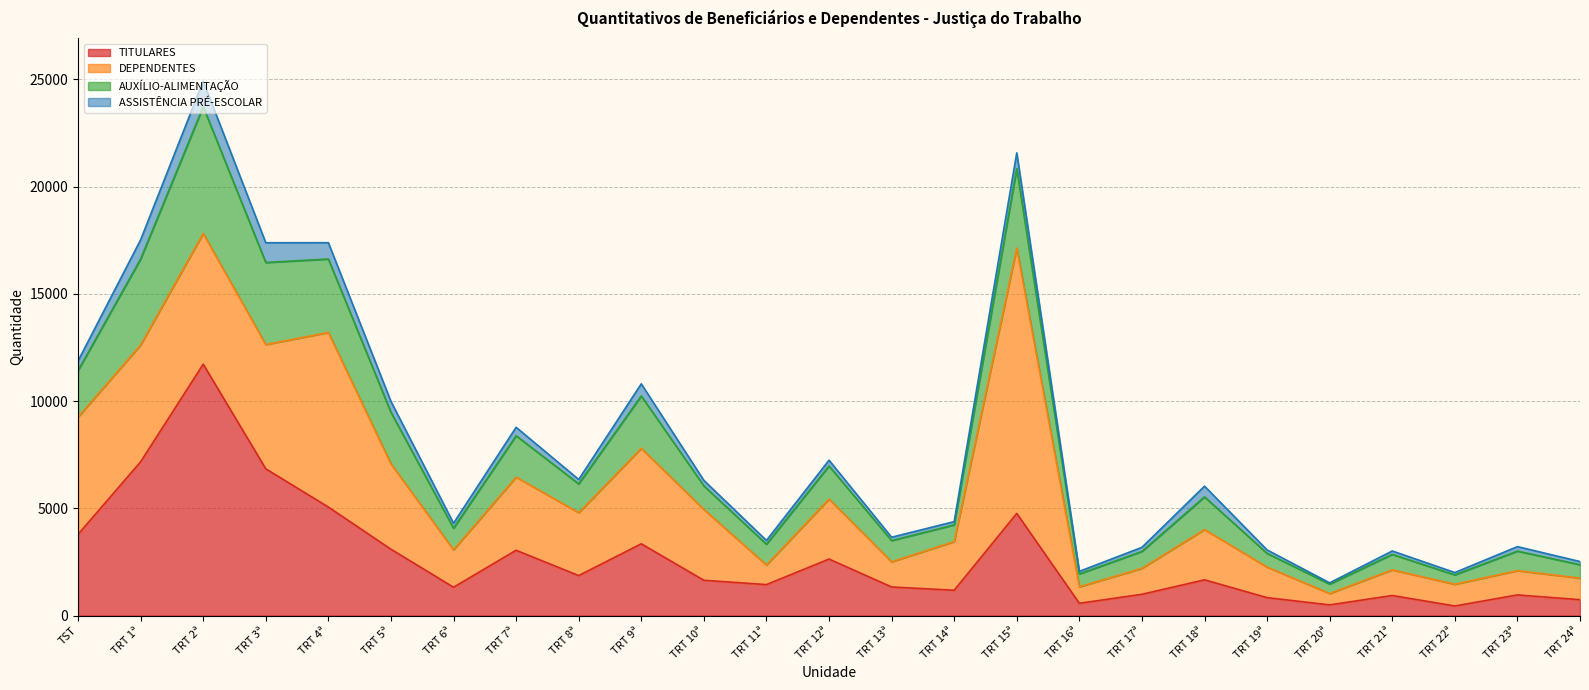

What is the approximate value of TITULARES at TRT 22ª, to the nearest 10?

450